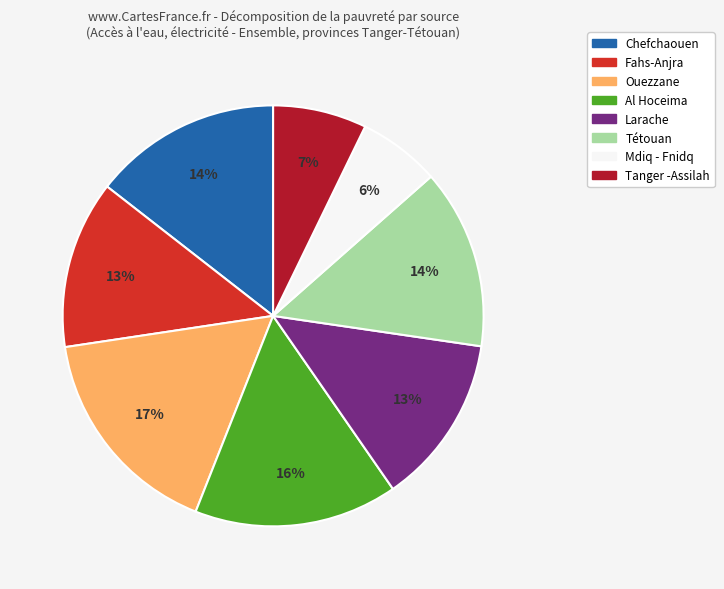

Combined, do Tétouan and Al Hoceima account for over 50%?

No